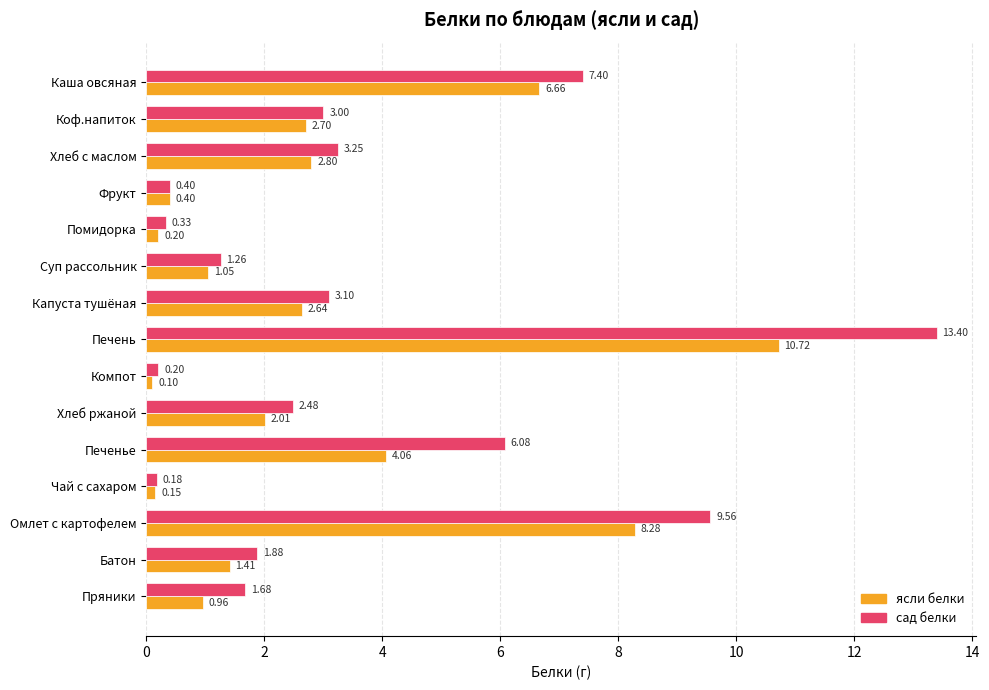

At which category is the sum across all series the highest?

Печень